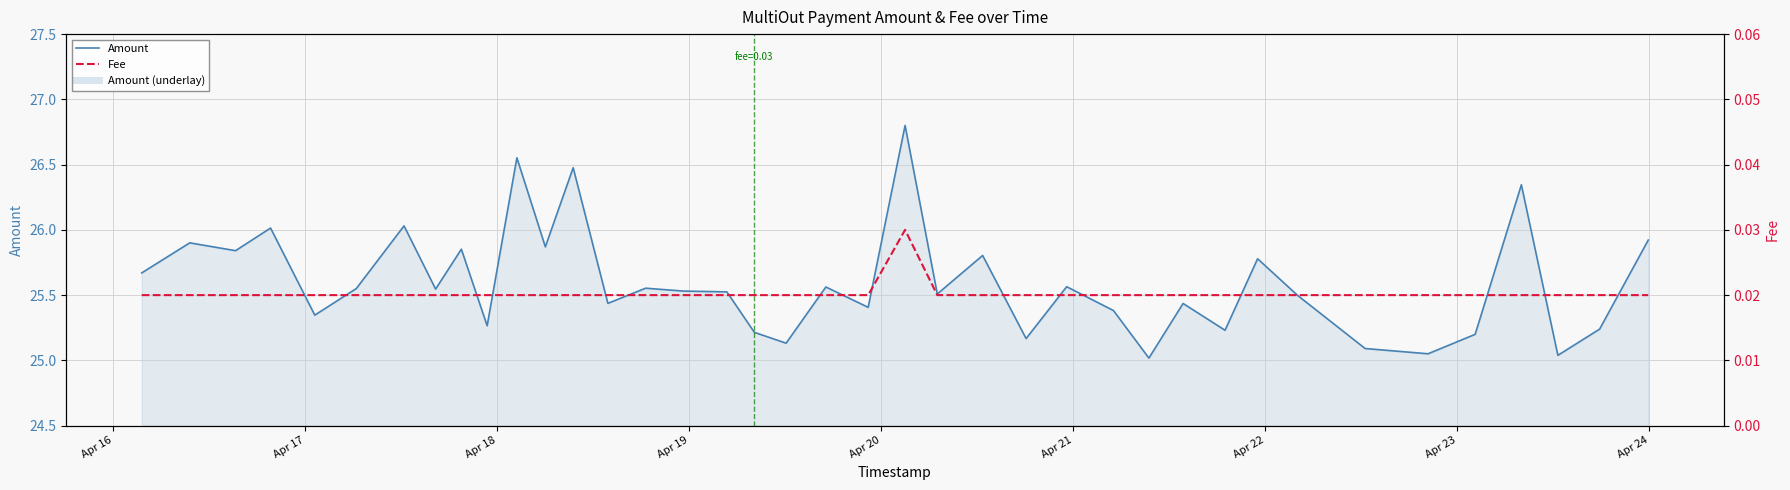

What is the label of the 7th point from the left?

Apr 22